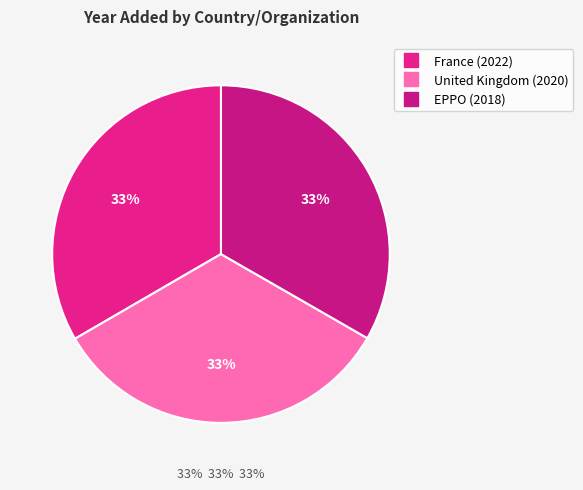

To the nearest percent, what is the average slice percentage?

33%